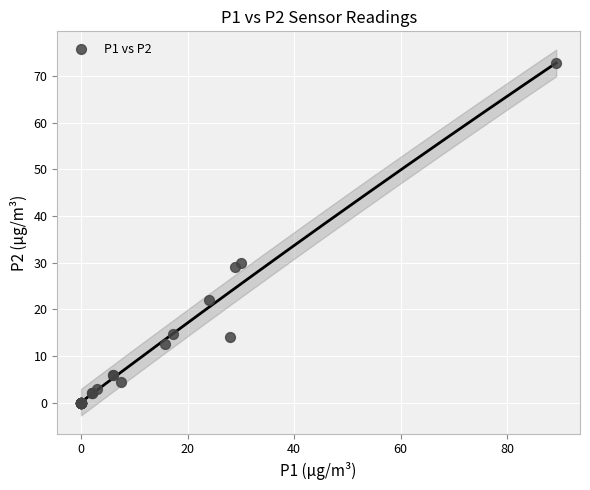

What Y value in the scatter plot is closest to 36?

30.0